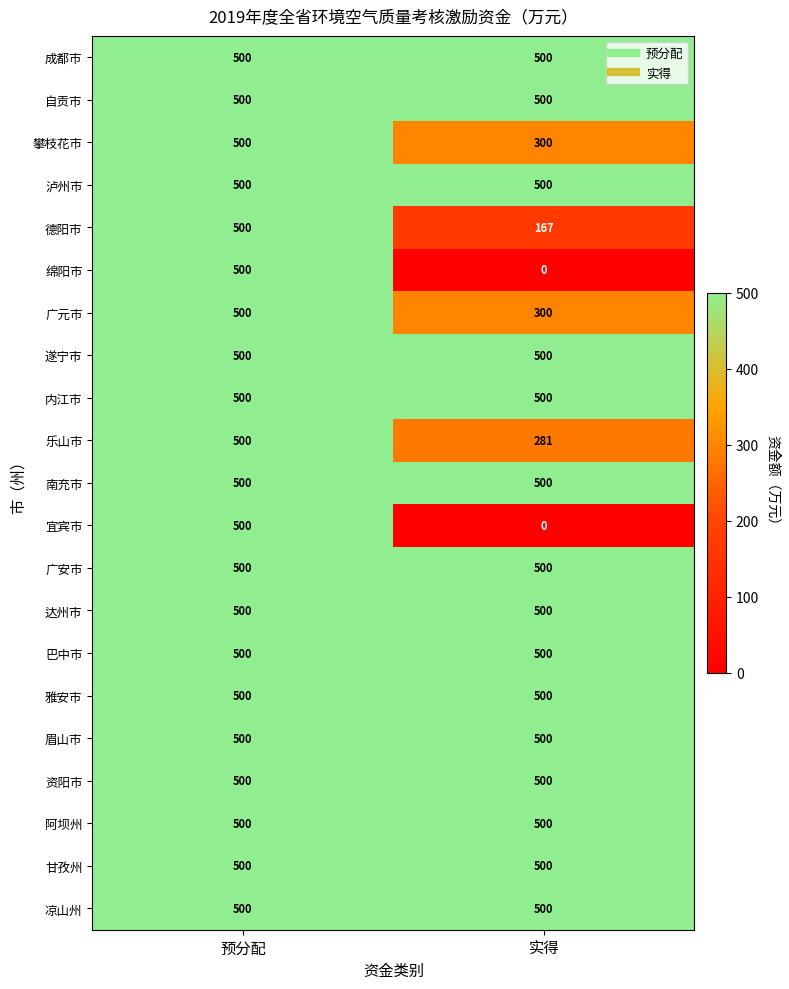

What is the average value of the 成都市 series?

500